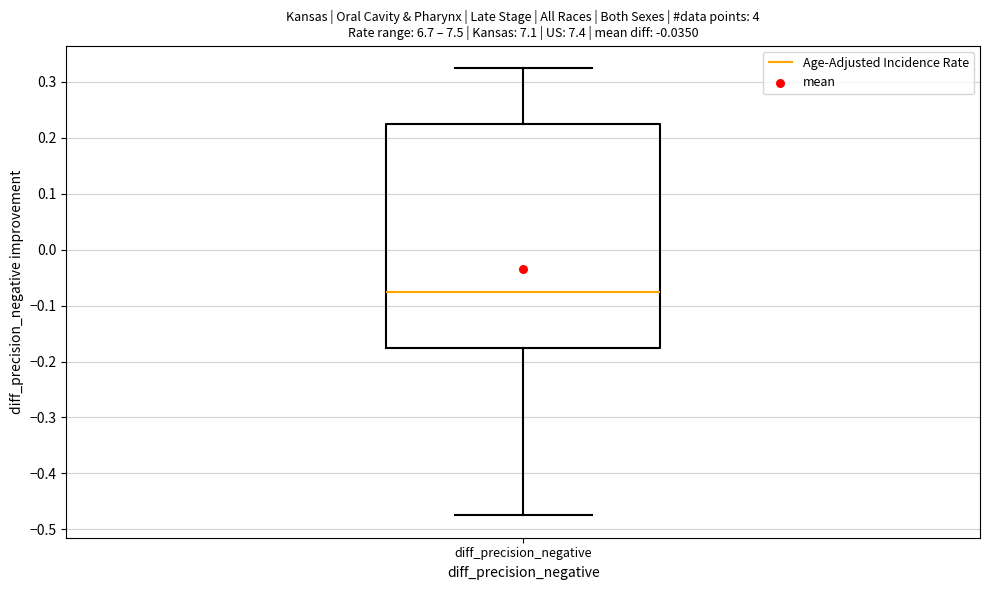

Transcribe this box plot: give where the median line is, the range the box spans, and where the two whiskers end, as read against the y-axis. The values are not printed on the chart, so give them approximately, as read against the axis.

median -0.07, box -0.17 to 0.23, whiskers -0.47 to 0.33